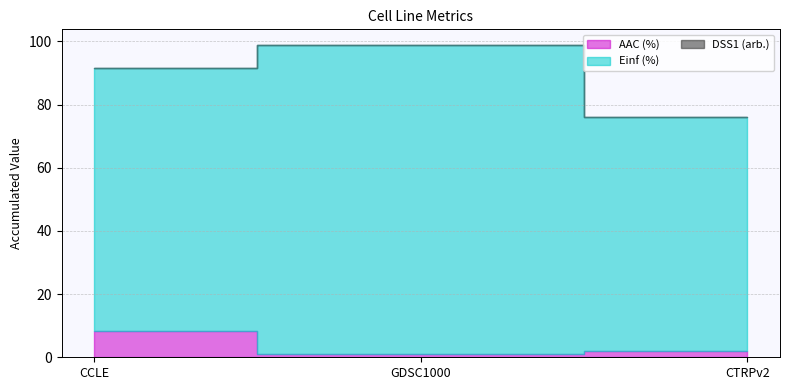

Between CCLE and CTRPv2, which series saw the biggest shift?

Einf (%)